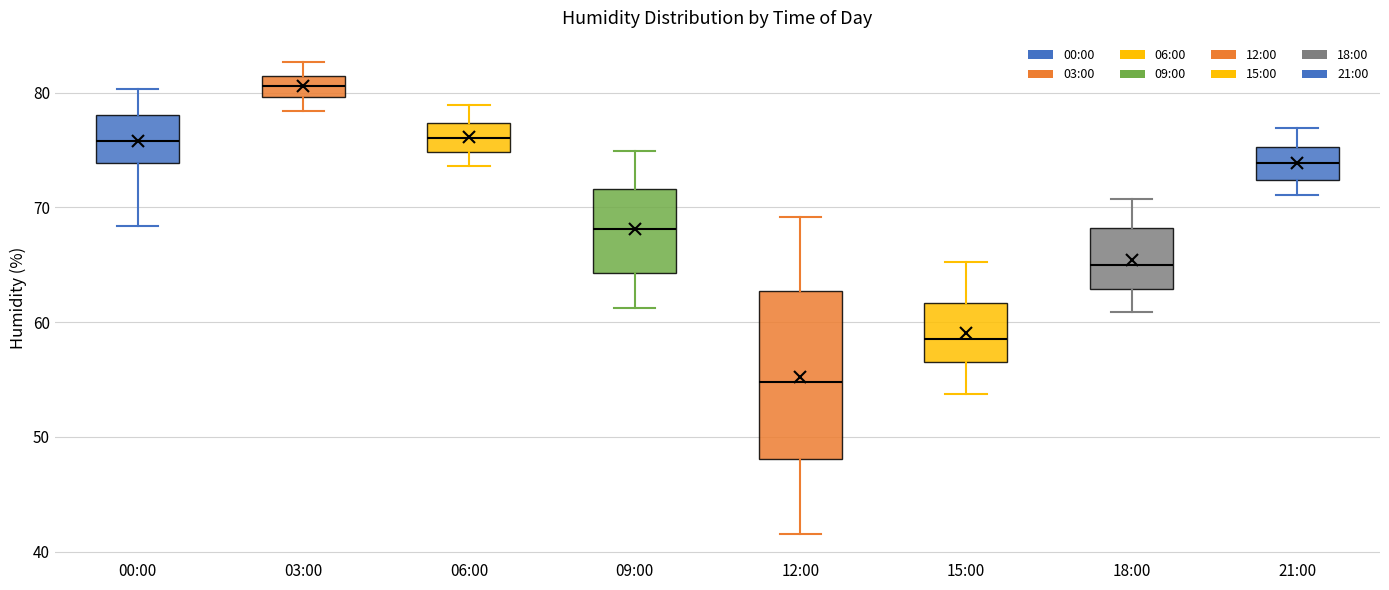

Comparing the boxes themselves (not the whiskers), which one is the tallest?

12:00